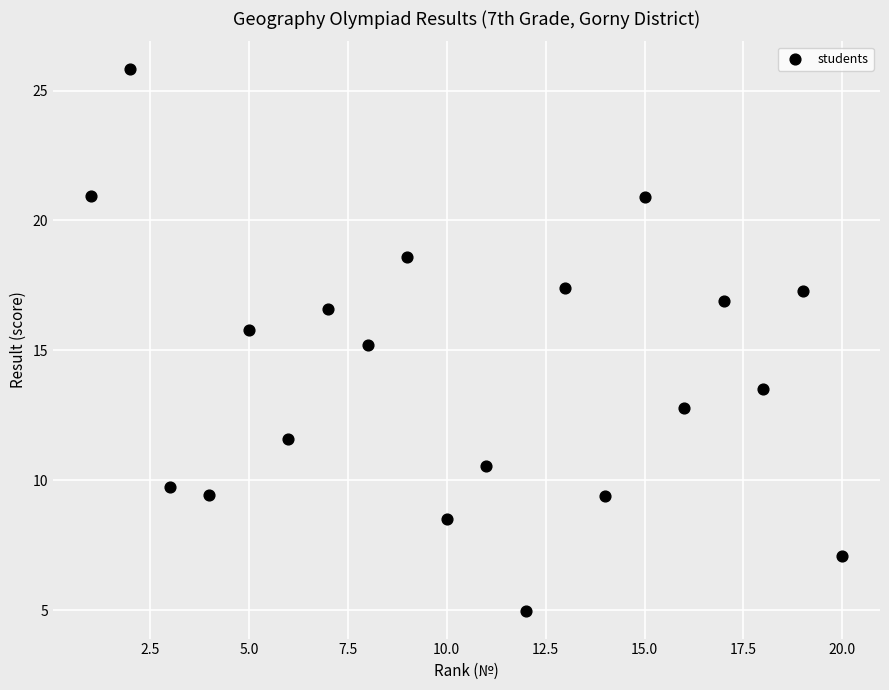

What is the range of Y values (max minus min)?

20.9